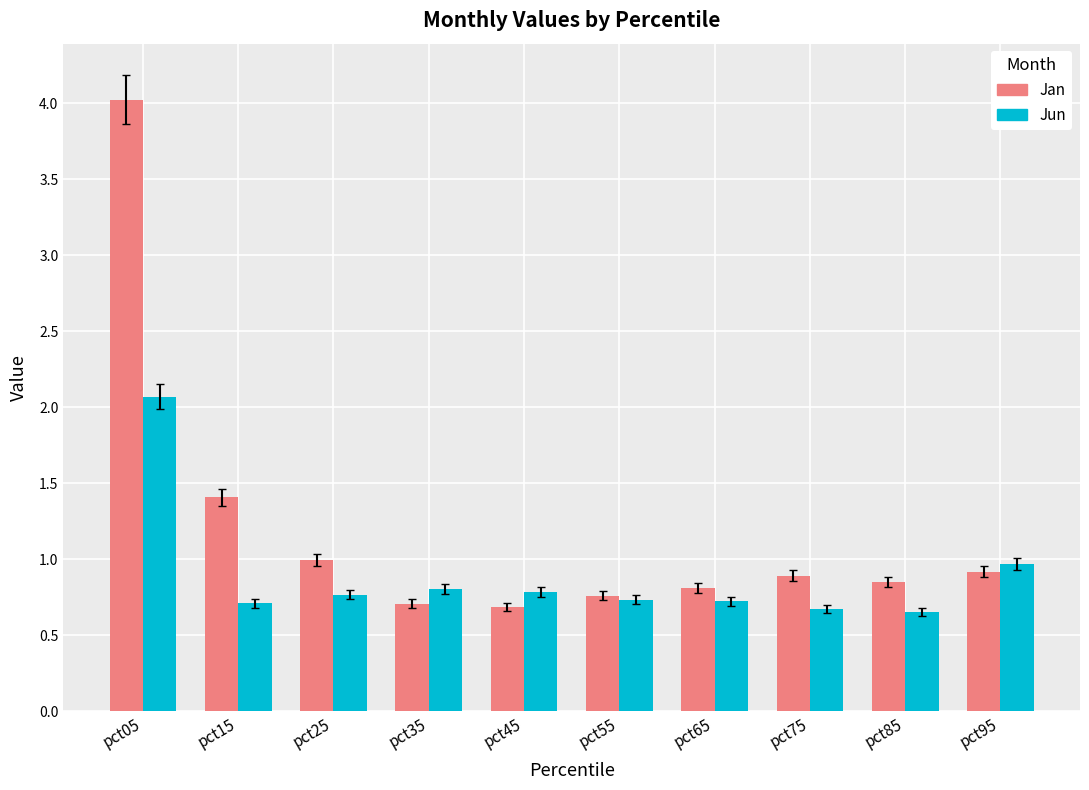

What is the highest value of the Jan series?

4.0